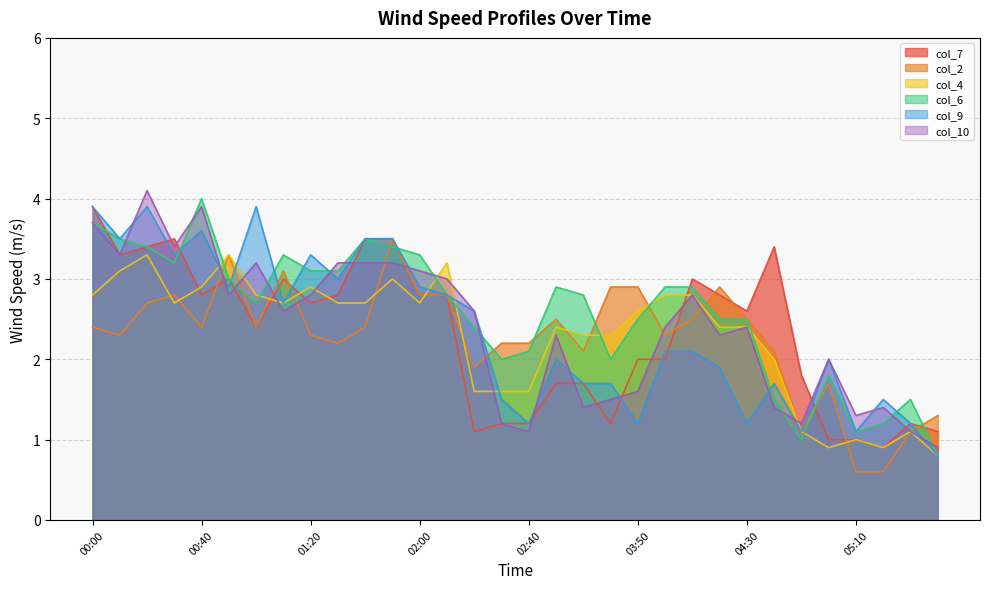

What value does the col_2 series have at 00:00?

2.4